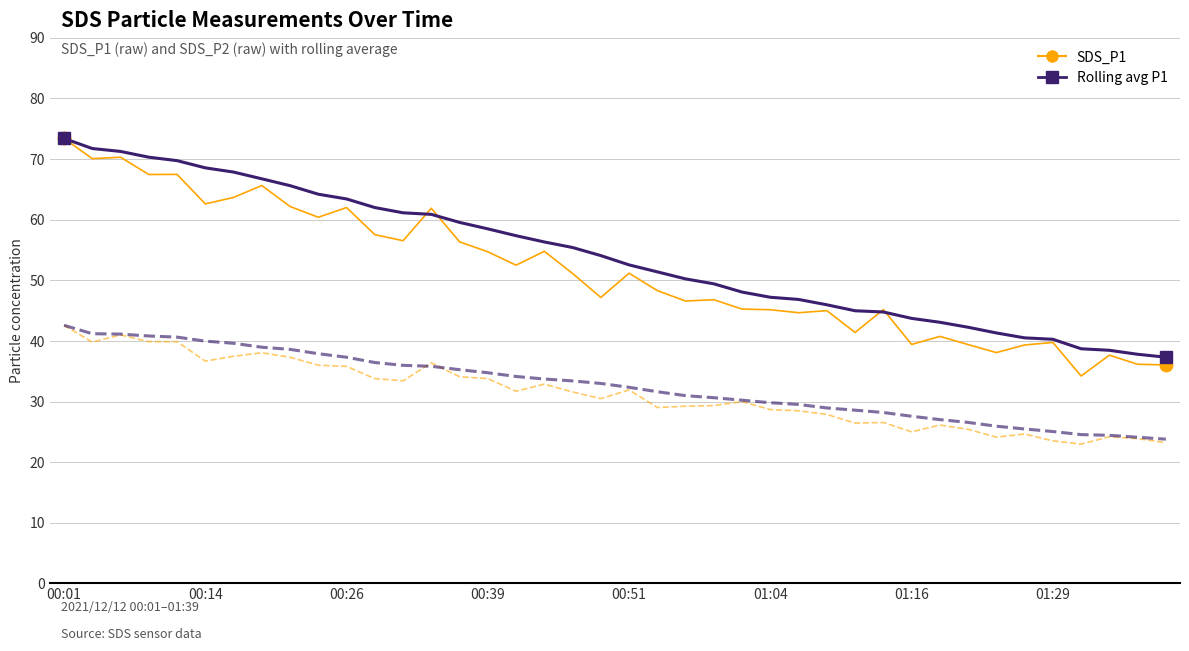

What is the smallest value displayed?

23.0